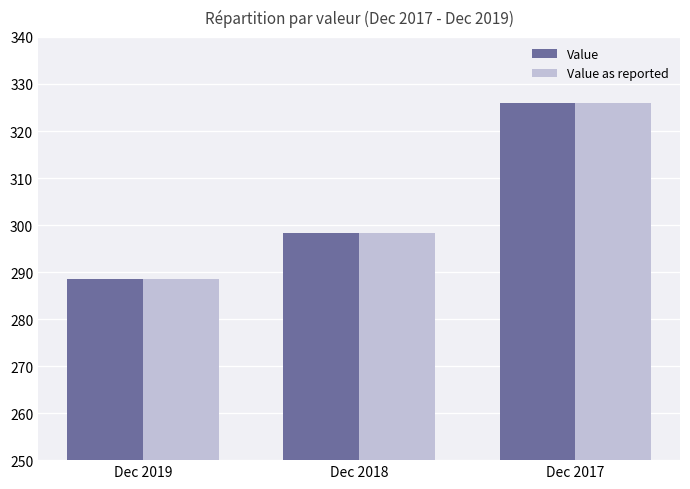

How many series are shown in this chart?

2